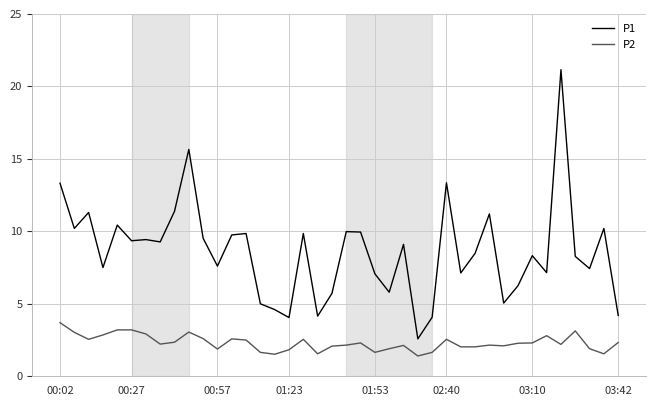

What is the lowest value of the P2 series?

1.4